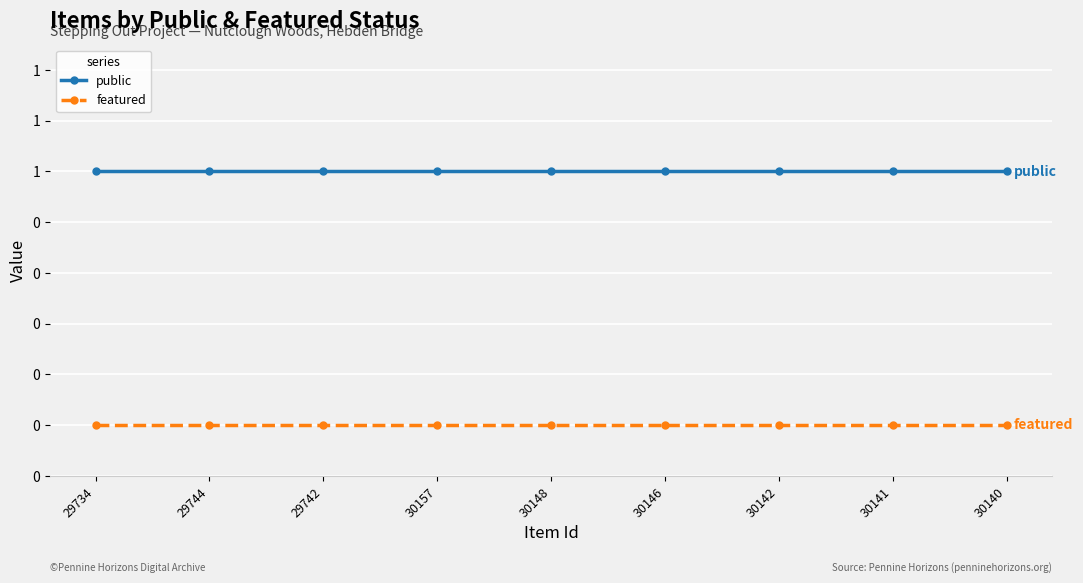

Is this an area chart (filled region under the line)?

No